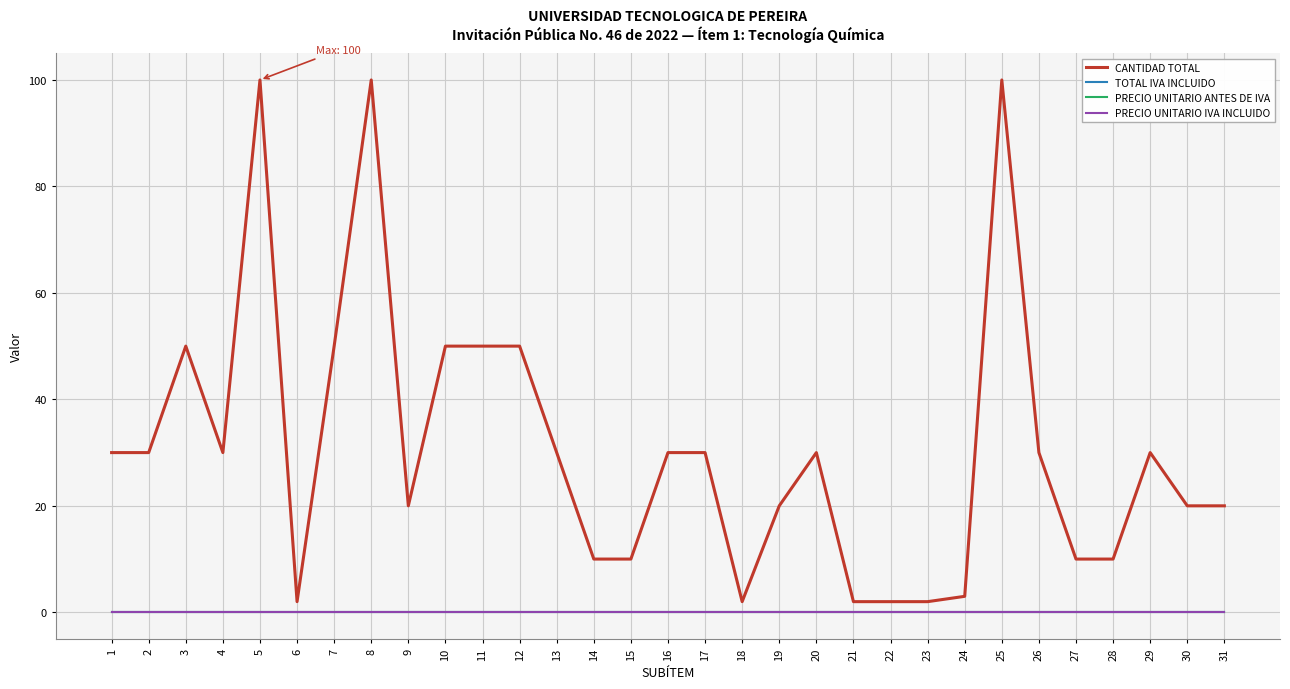

What is the spread (max minus min) of values at 29?

30